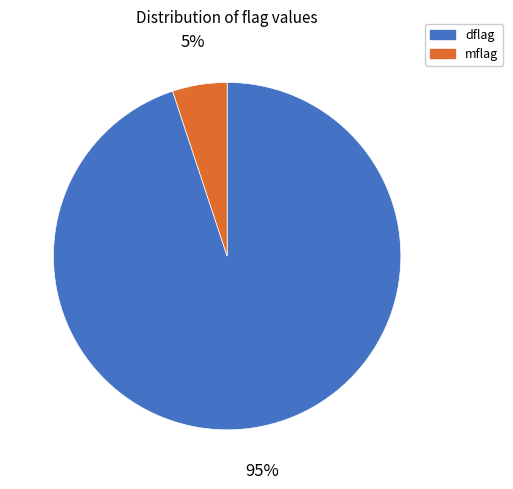

How many segments does this pie chart have?

2